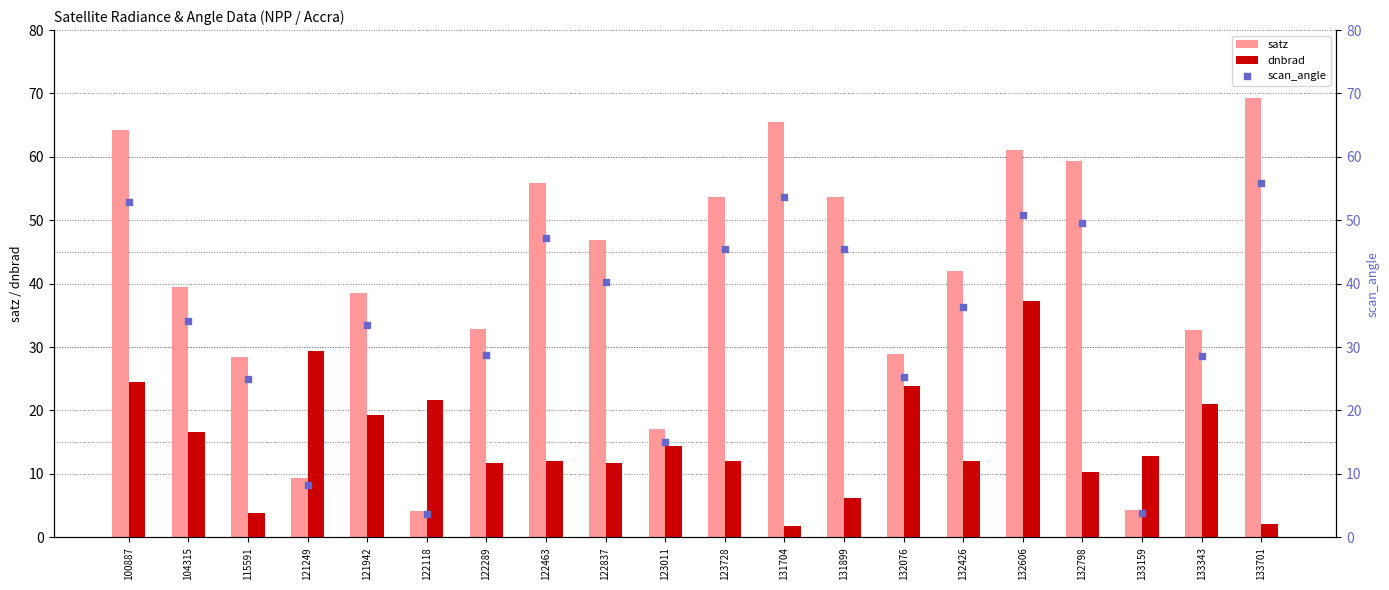

Is the value of satz at 133343 greater than the value of scan_angle at 123728?

No